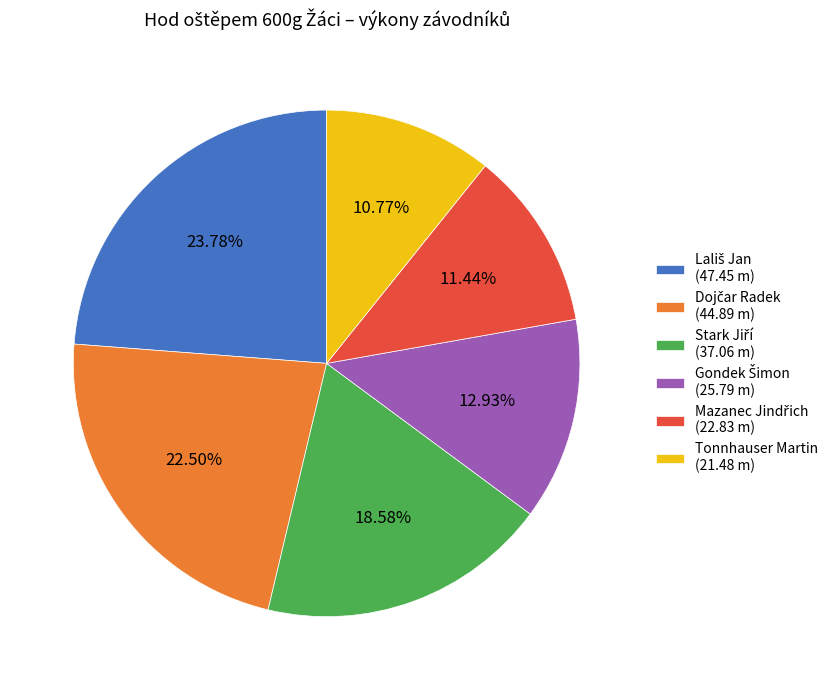

Is there any slice that represents more than half of the pie?

No